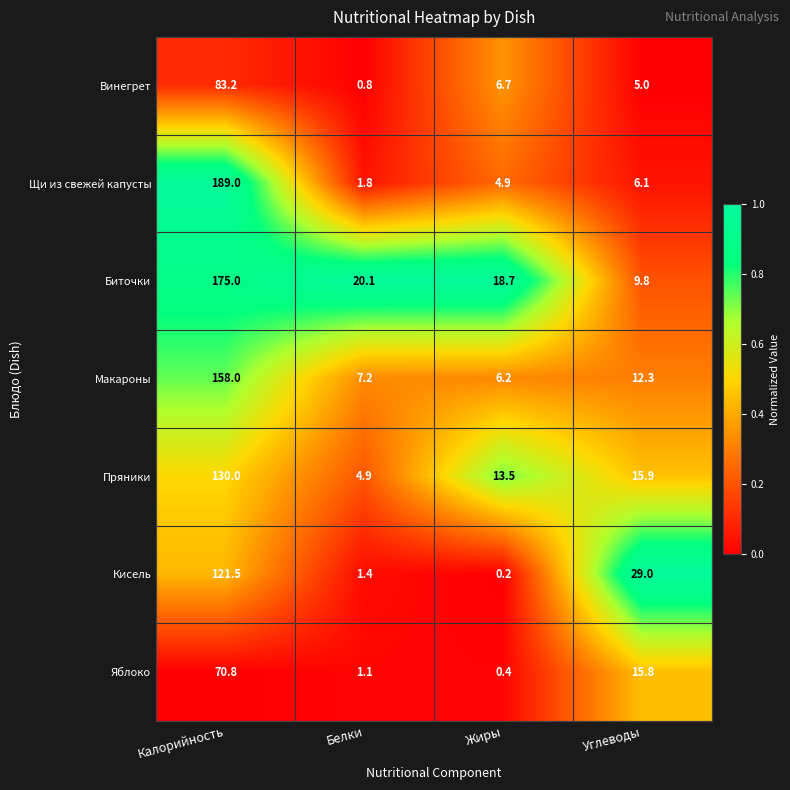

Which series has the largest total across all categories?

Биточки